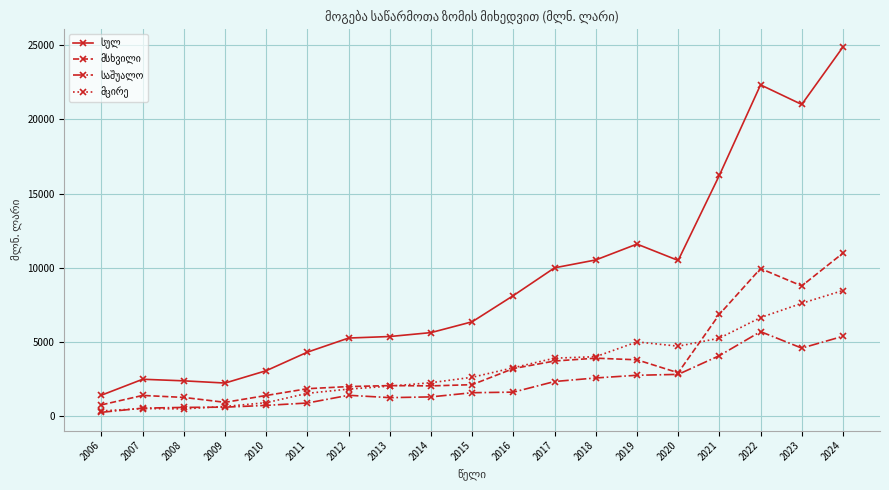

Which label corresponds to the largest value in the chart?

2024